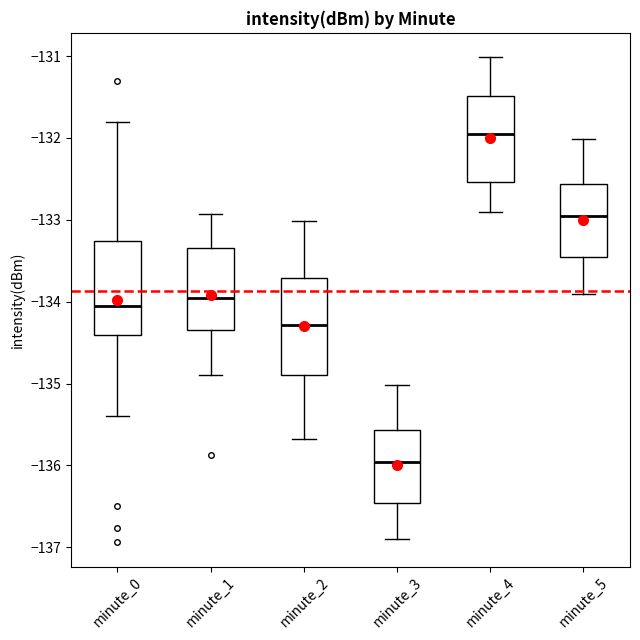

Reading left to right, read every box against the y-axis: the position of its median line, the range the box covers, and the ends of its whiskers. The values are not printed on the chart, so give them approximately, as read against the axis.

minute_0: median -134.0, box -134.4 to -133.3, whiskers -135.4 to -131.8
minute_1: median -134.0, box -134.3 to -133.3, whiskers -134.9 to -132.9
minute_2: median -134.3, box -134.9 to -133.7, whiskers -135.7 to -133.0
minute_3: median -136.0, box -136.5 to -135.6, whiskers -136.9 to -135.0
minute_4: median -132.0, box -132.5 to -131.5, whiskers -132.9 to -131.0
minute_5: median -133.0, box -133.5 to -132.6, whiskers -133.9 to -132.0